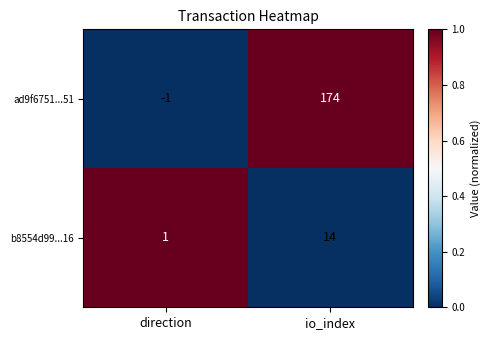

Is it true that ad9f6751...51 equals 174 at io_index?

True